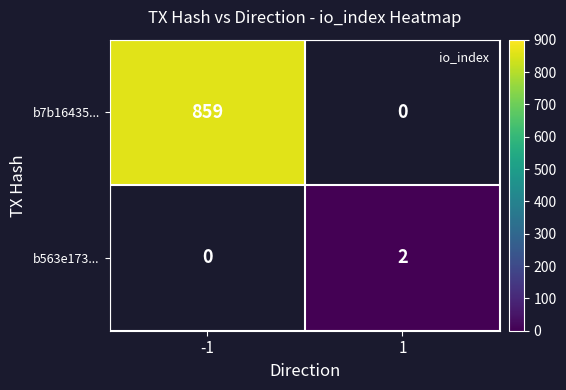

The b563e173... series shows 2.0 at 1. True or false?

True